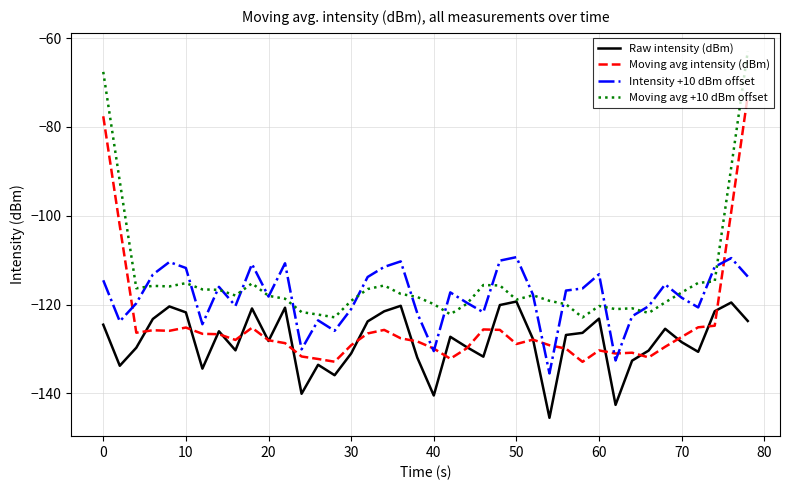

What is the sum of all Raw intensity (dBm) values?

-5125.4